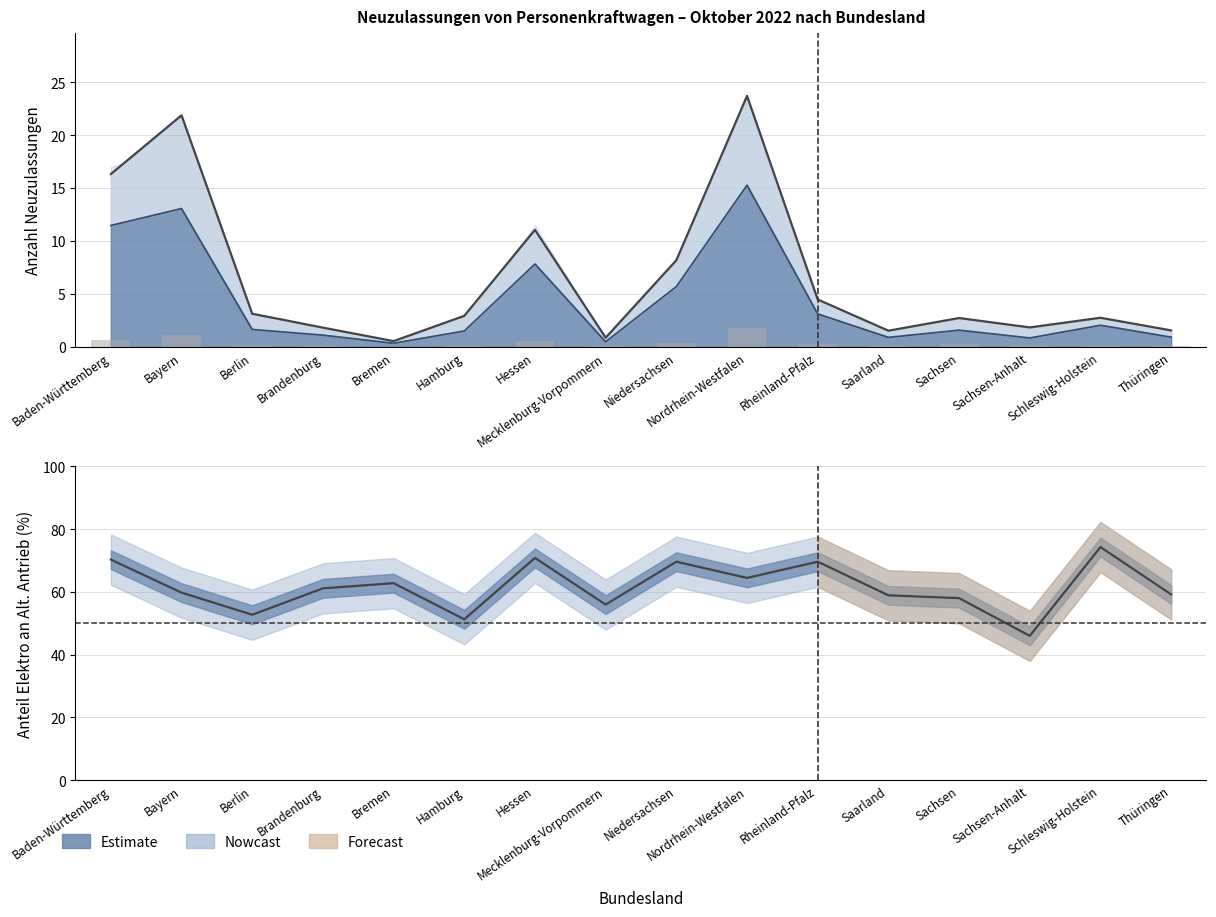

What is the difference between the values at Sachsen-Anhalt and Saarland?

0.1